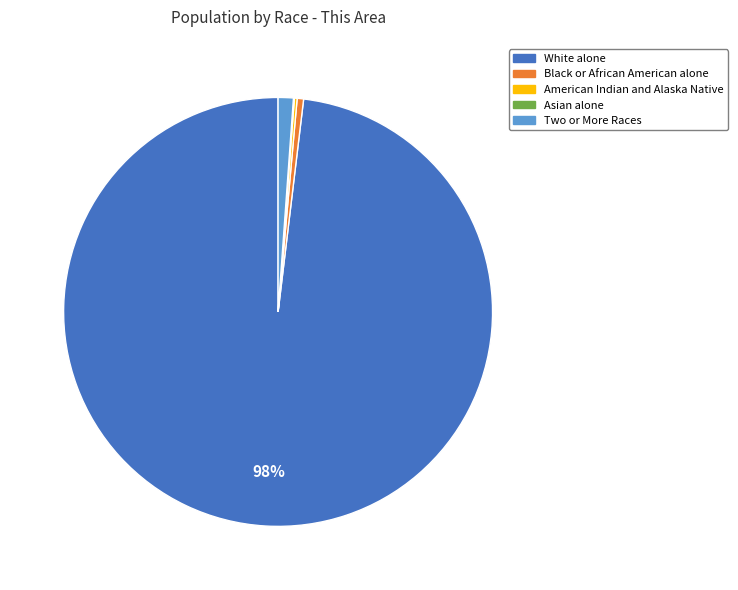

What is the largest slice in the pie chart?

White alone